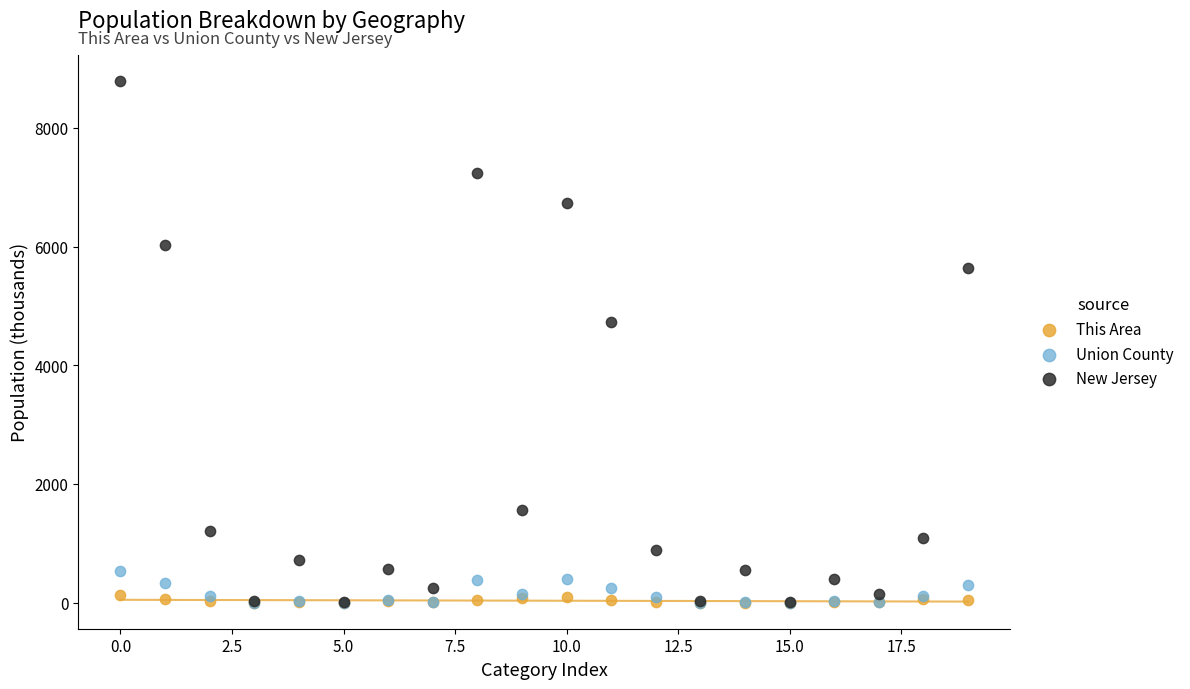

Across all series, what Y value is closest to 4395?

4732.6